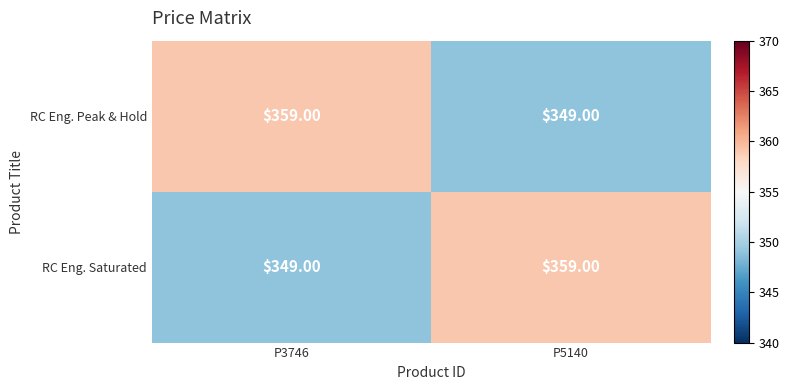

Rank the categories by RC Eng. Peak & Hold value from lowest to highest.

P5140, P3746